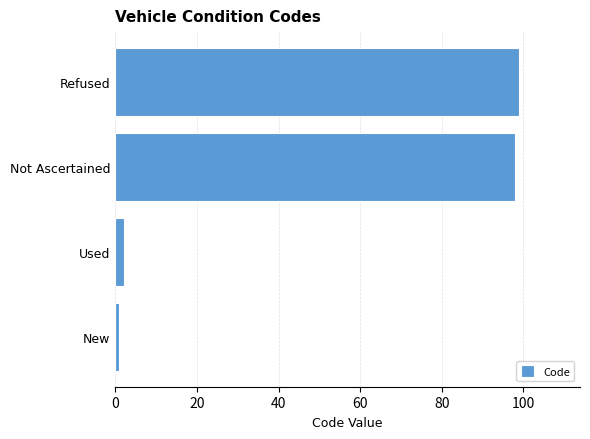

The chart shows a value of 158 at Not Ascertained. True or false?

False